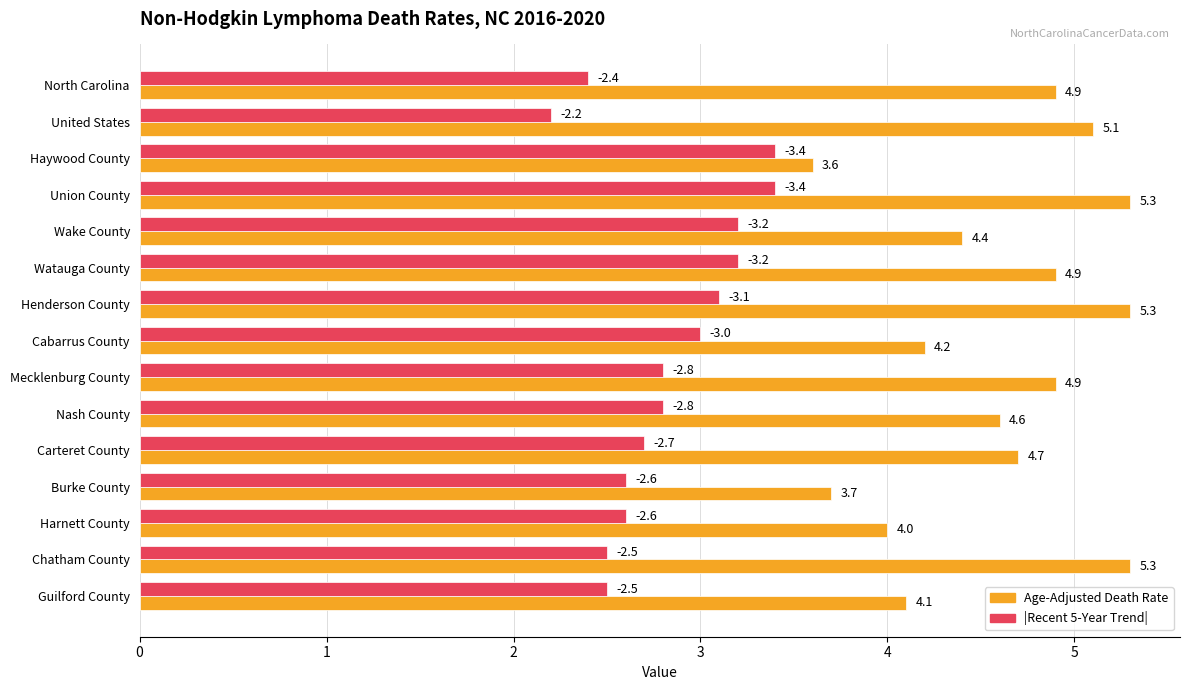

What is the maximum value shown in the chart?

5.3